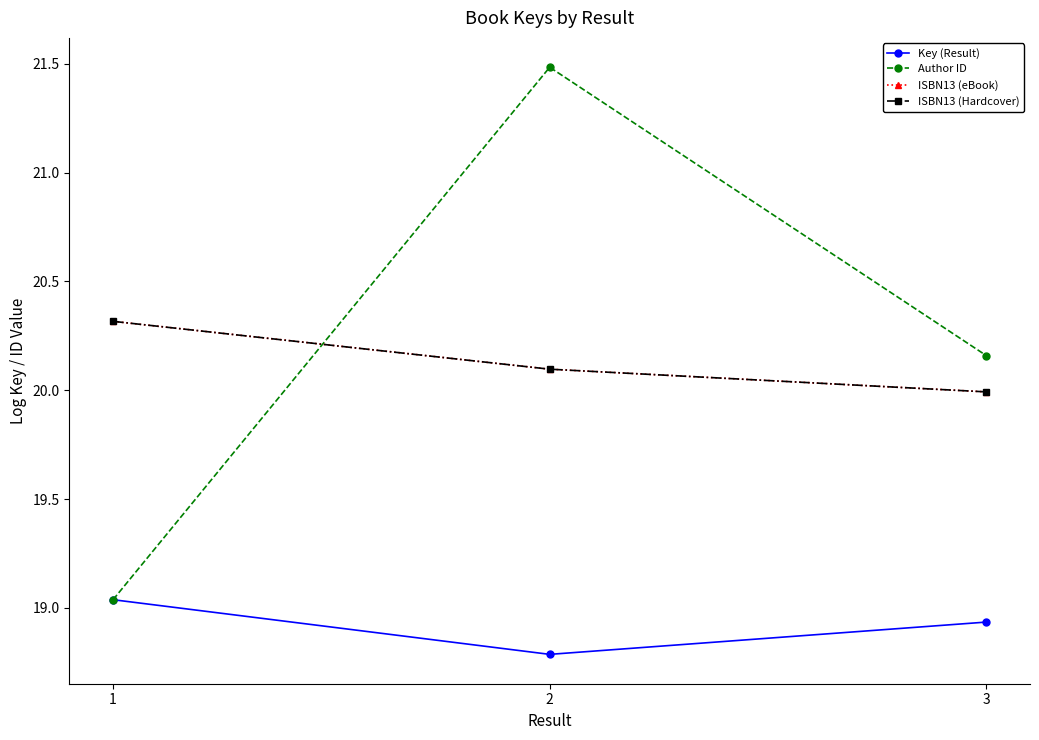

What is the difference between the maximum and second lowest values in the Author ID series?

1.3